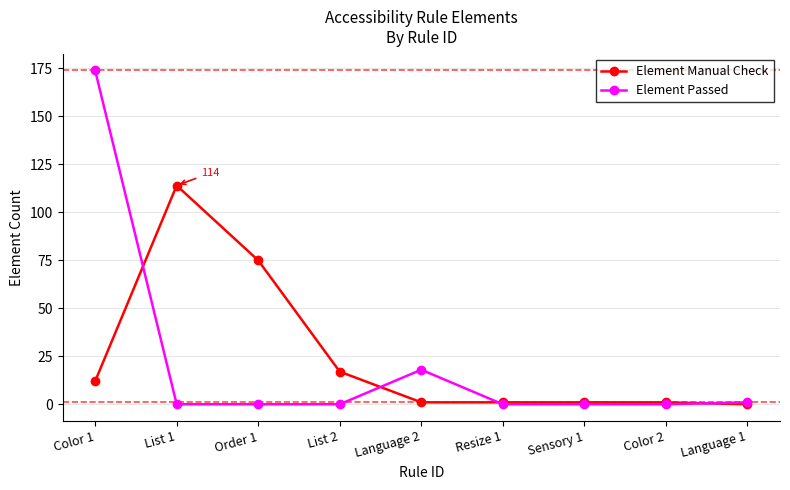

Reading left to right, what are all the values shown in this chart?

Element Manual Check: Color 1=12	List 1=114	Order 1=75	List 2=17	Language 2=1	Resize 1=1	Sensory 1=1	Color 2=1	Language 1=0
Element Passed: Color 1=174	List 1=0	Order 1=0	List 2=0	Language 2=18	Resize 1=0	Sensory 1=0	Color 2=0	Language 1=1